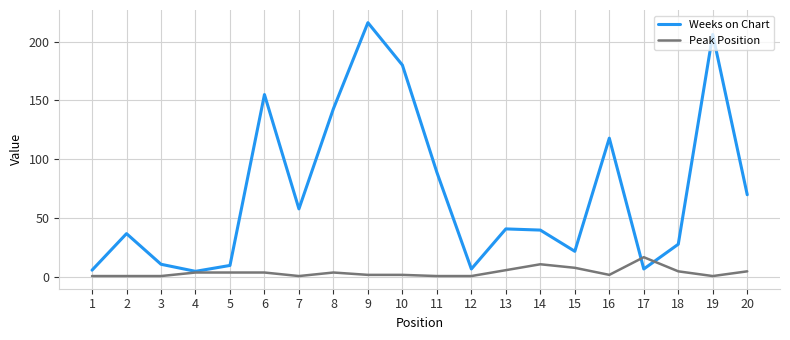

Which series has the largest total across all categories?

Weeks on Chart